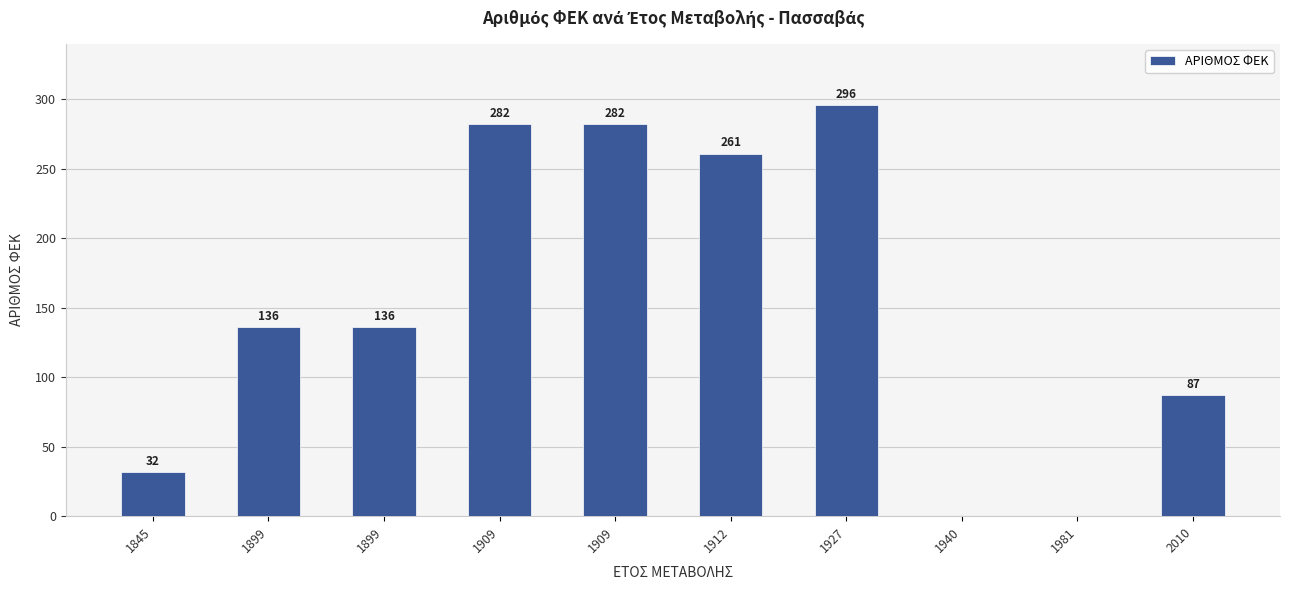

Rank the categories by value from highest to lowest.

1927, 1909, 1909, 1912, 1899, 1899, 2010, 1845, 1940, 1981